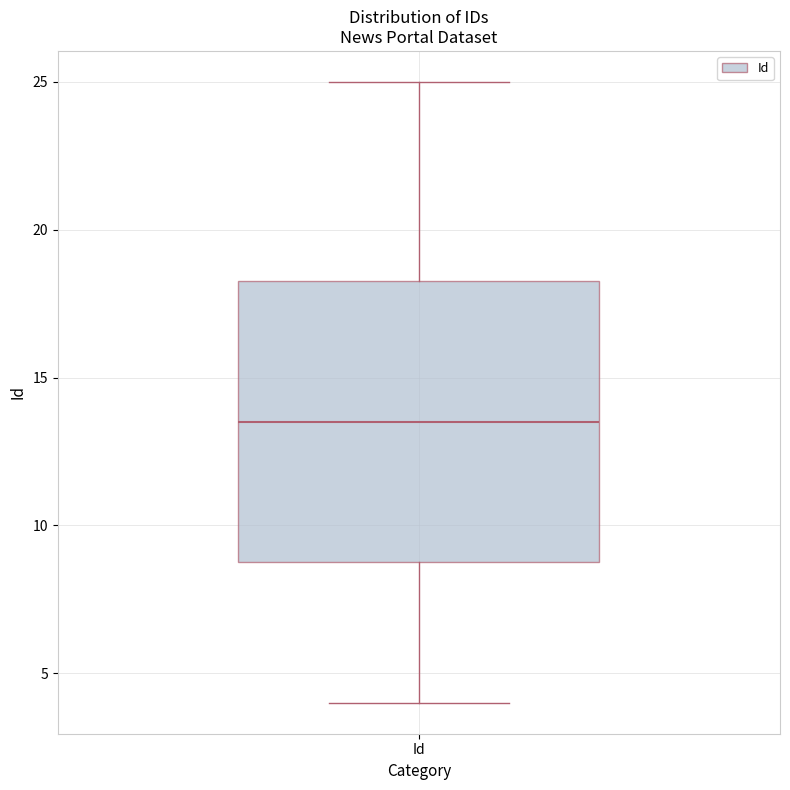

Transcribe this box plot: give where the median line is, the range the box spans, and where the two whiskers end, as read against the y-axis. The values are not printed on the chart, so give them approximately, as read against the axis.

median 13.5, box 9.0 to 18.5, whiskers 4.0 to 25.0